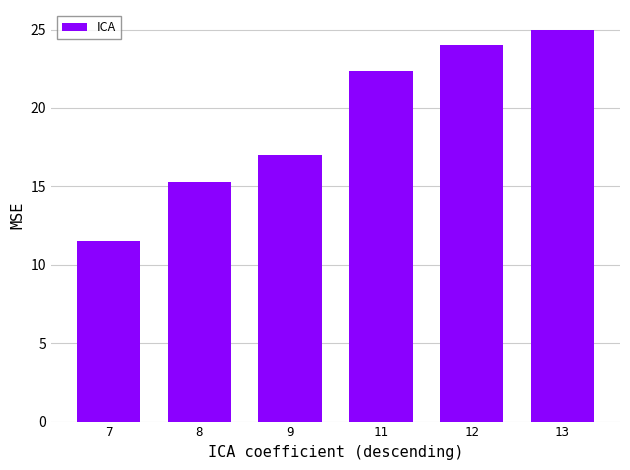

Which has a higher value, 7 or 13?

13